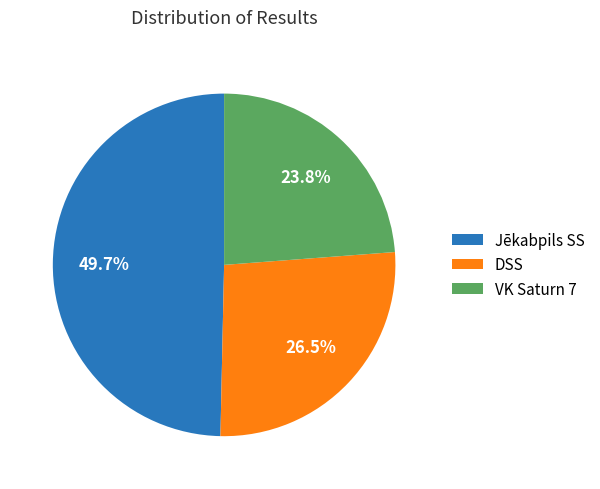

Which has a higher value, DSS or Jēkabpils SS?

Jēkabpils SS